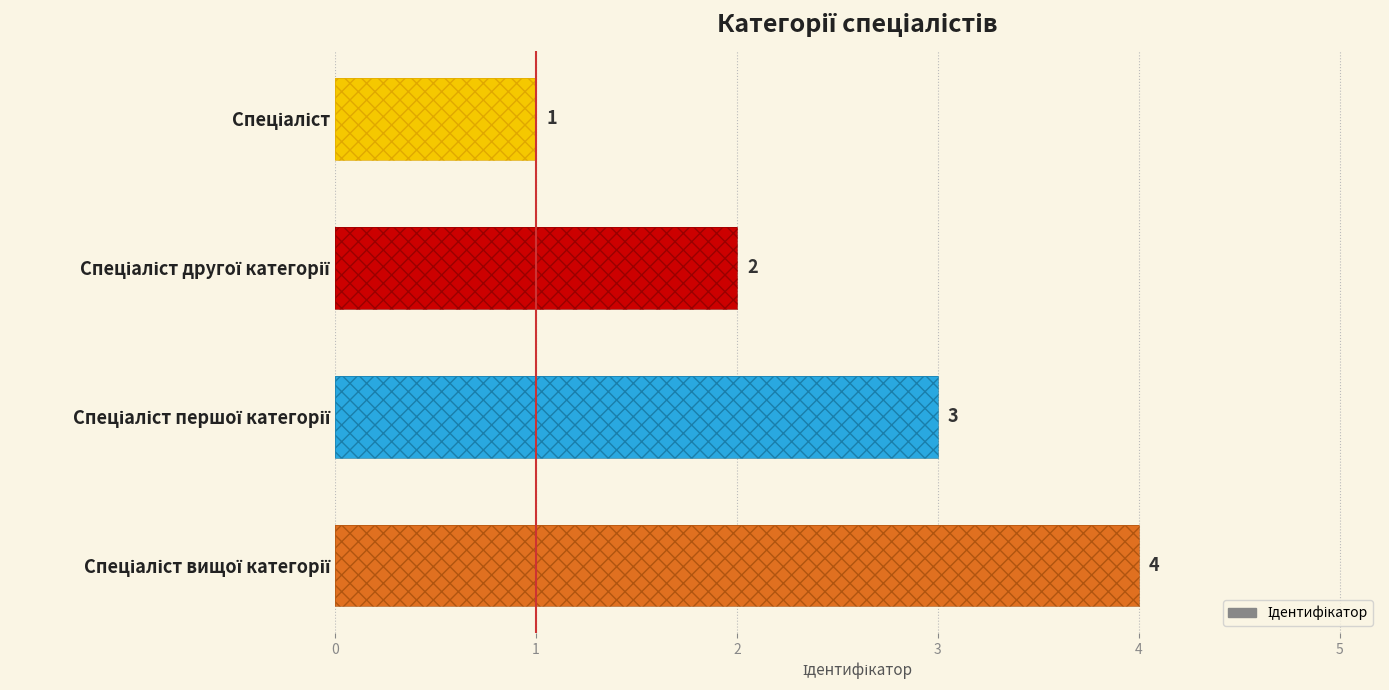

What is the value of the 3rd bar from the left?

3